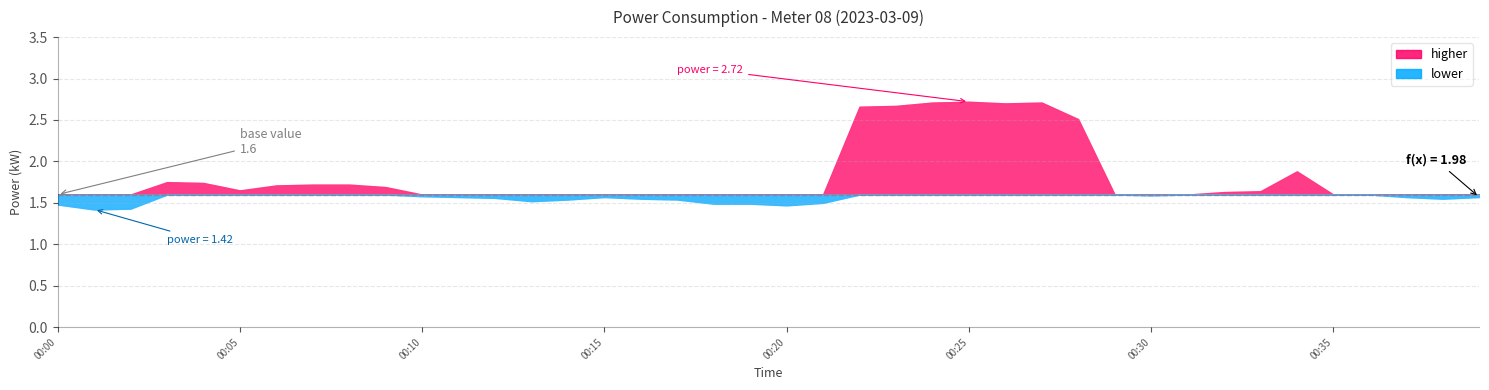

What is the sum of all values?

71.2